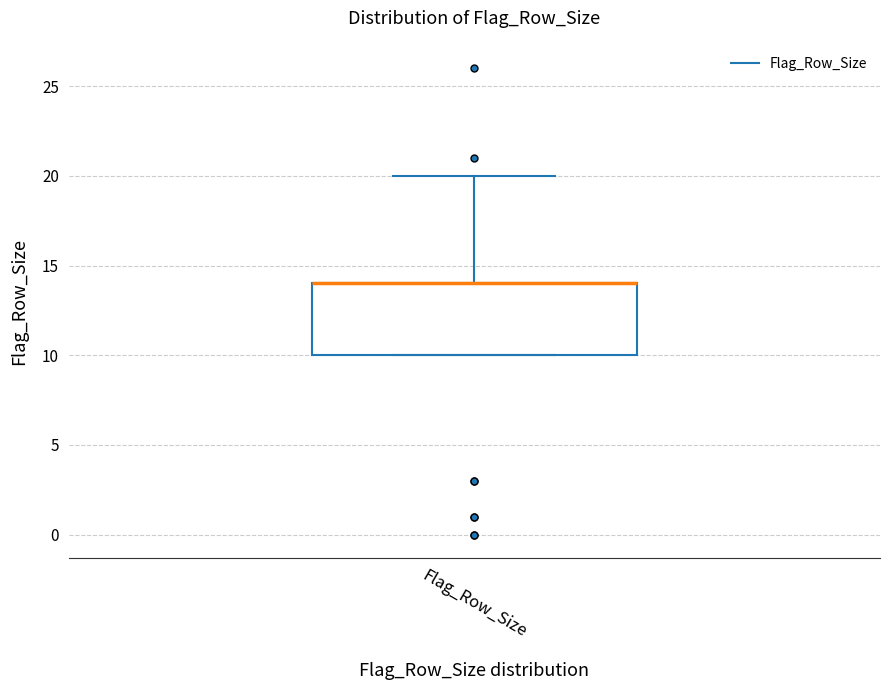

Where is the lower edge of the box for Flag_Row_Size on the y-axis? The values are not printed on the chart, so give them approximately, as read against the axis.

10